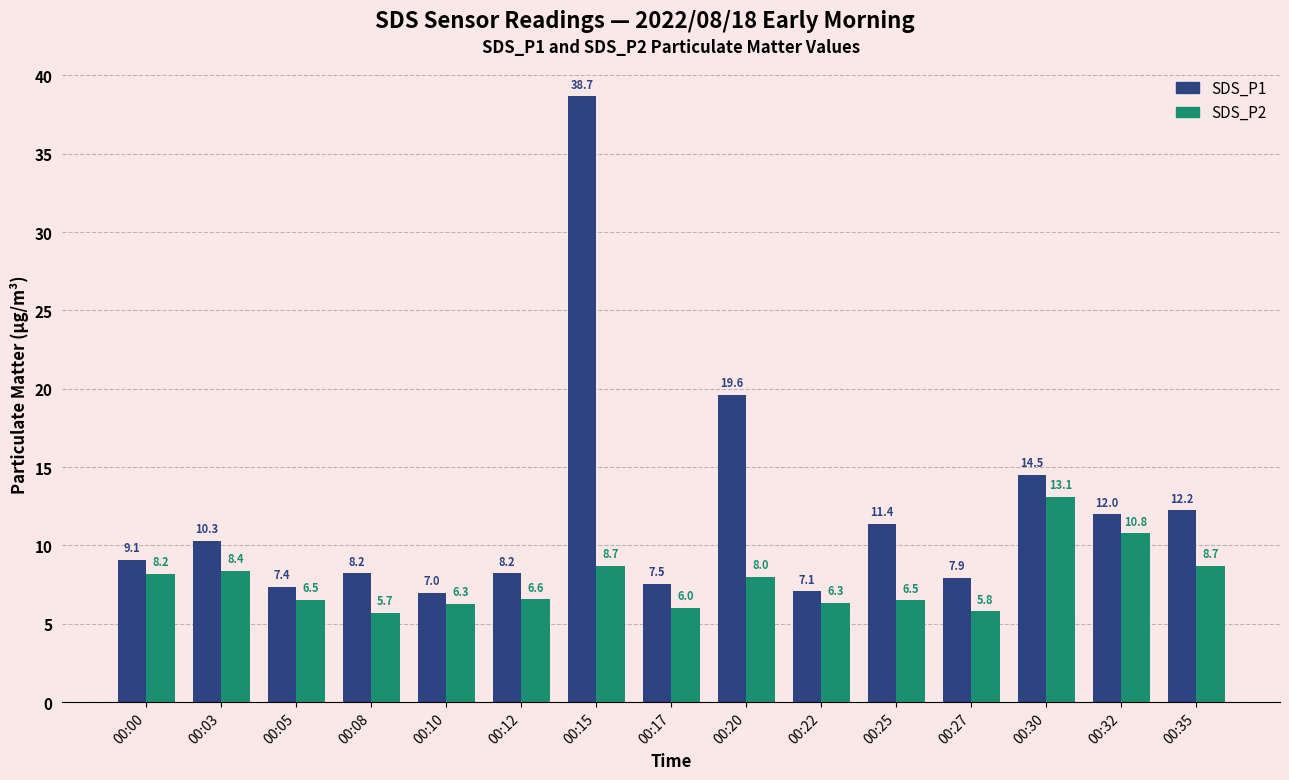

What is the highest value of the SDS_P1 series?

38.7